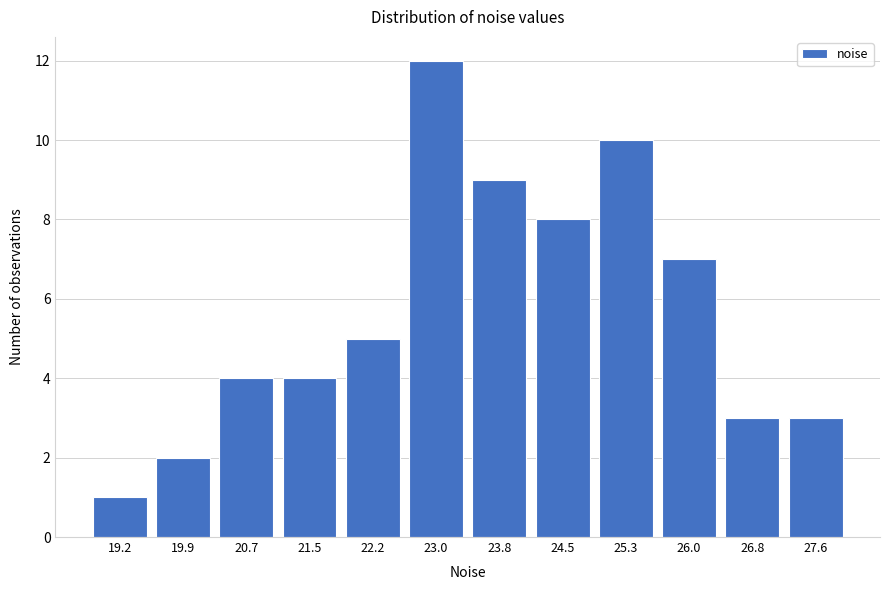

Reading right to left, what are all the values shown in this chart?

3	3	7	10	8	9	12	5	4	4	2	1